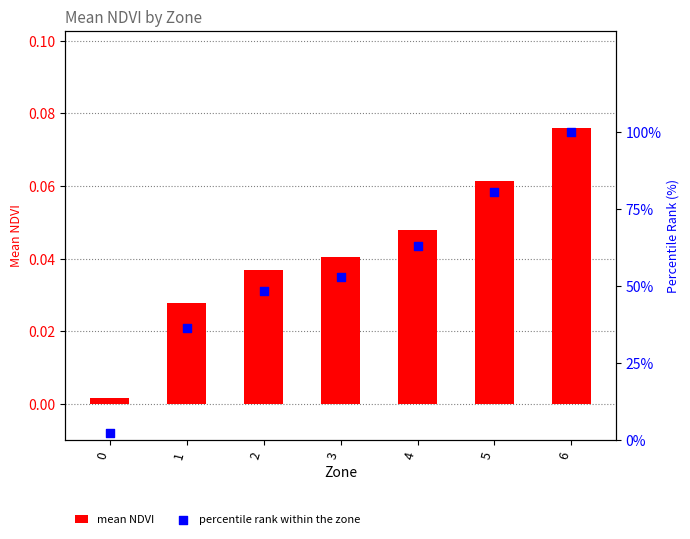

Which series contains the highest Y value?

percentile rank within the zone